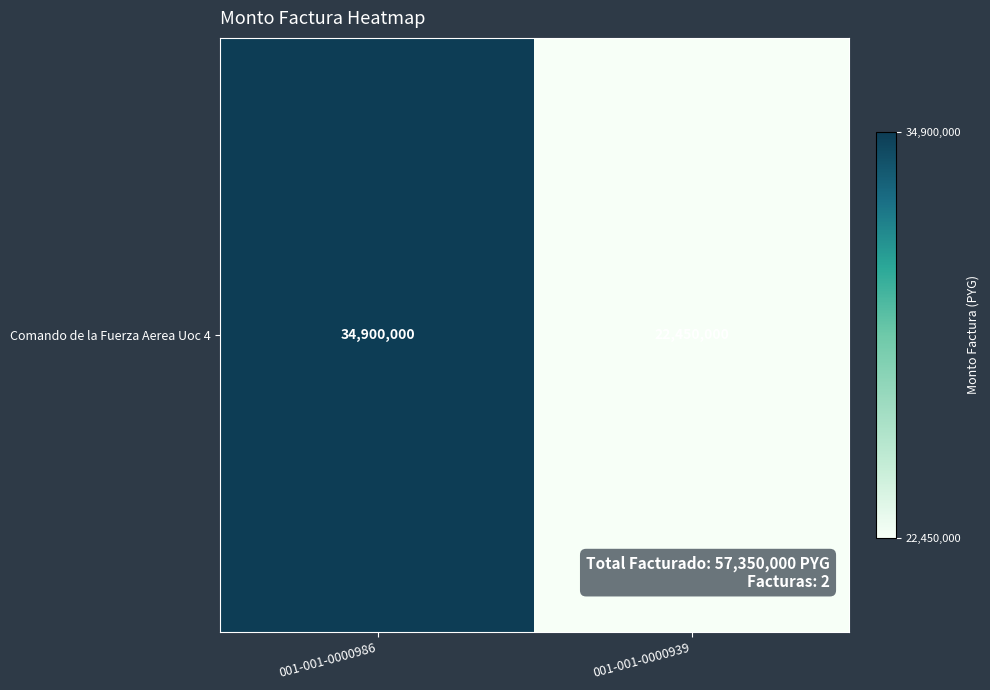

What is the minimum value shown in the chart?

22450000